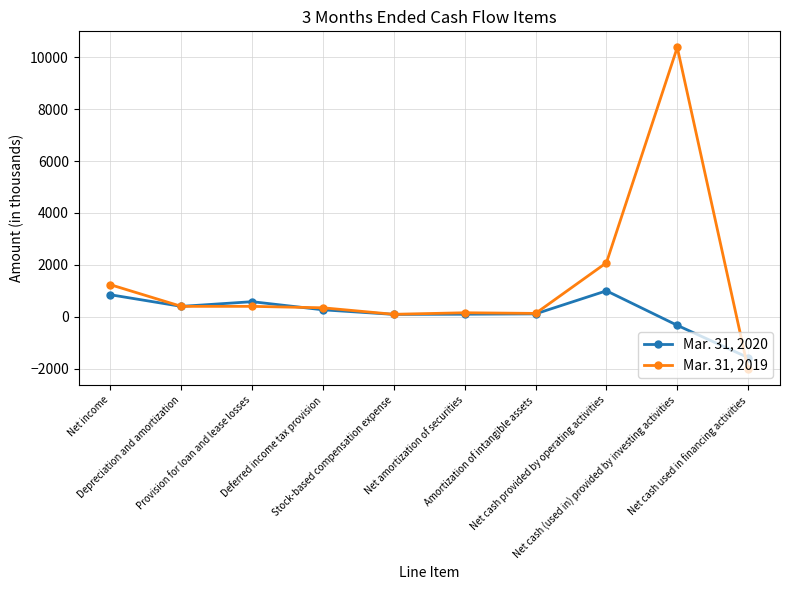

Which series has the largest total across all categories?

Mar. 31, 2019